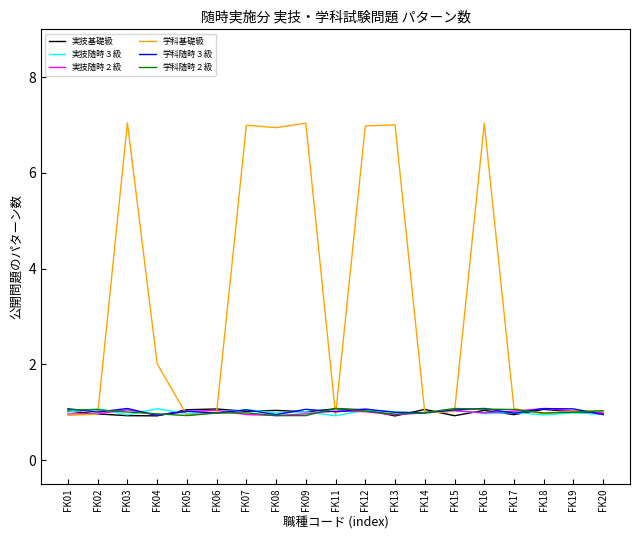

The value of 学科随時２級 at FK02 is 1.4. True or false?

False